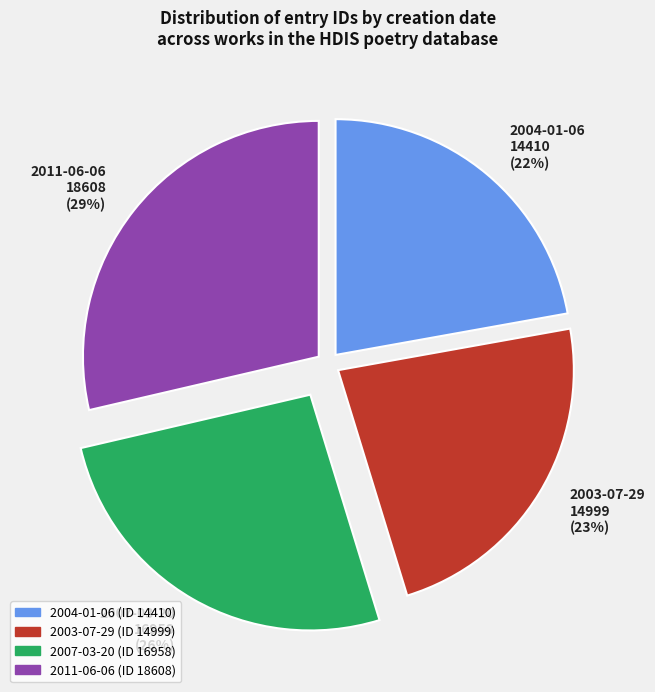

Between 2003-07-29 and 2007-03-20, which is larger?

2007-03-20